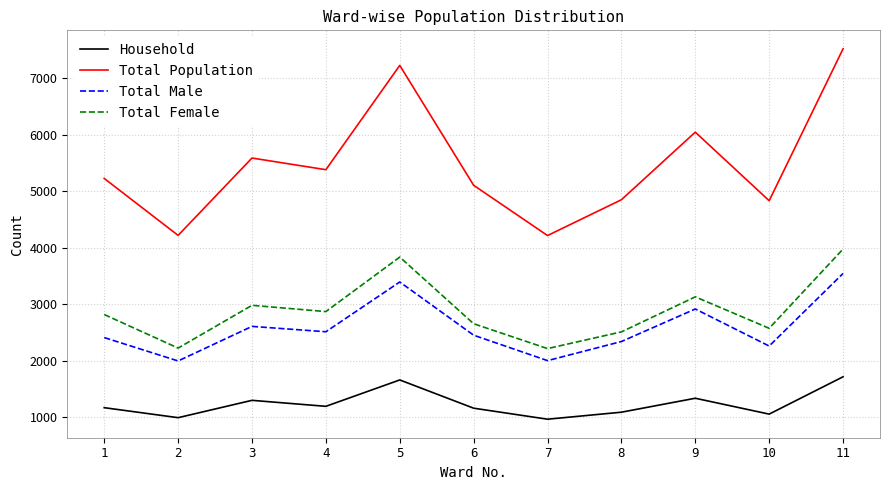

Count the number of categories in the chart.

11